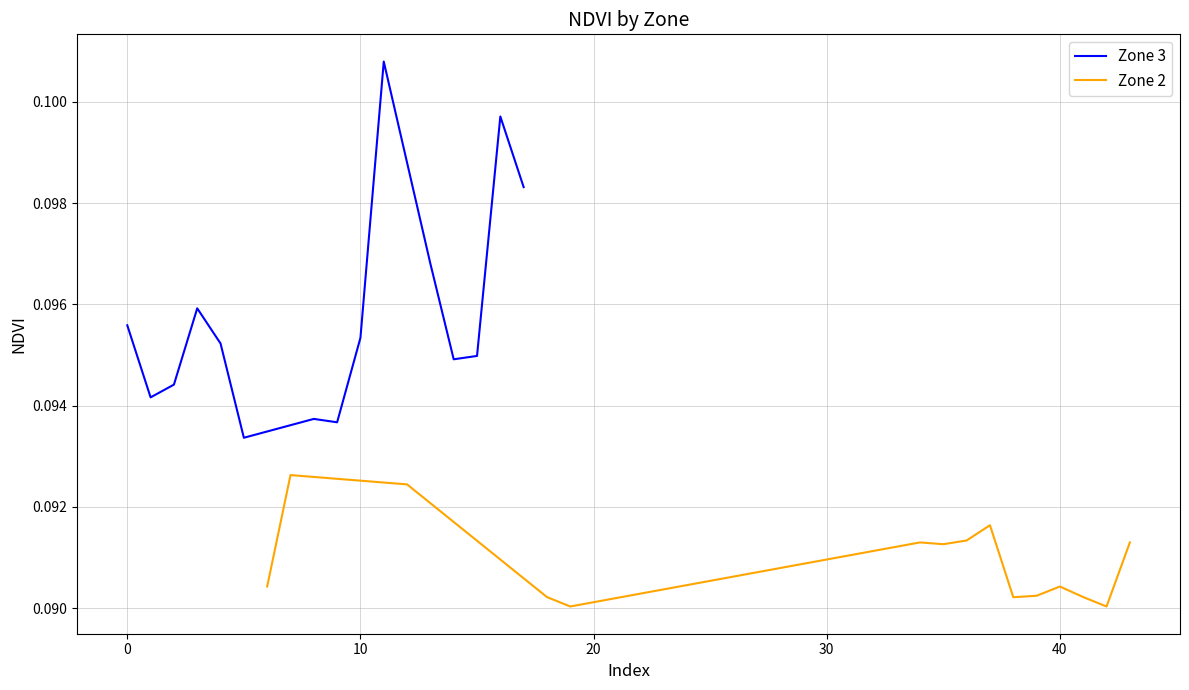

True or false: Zone 3 and Zone 2 intersect in this chart.

False